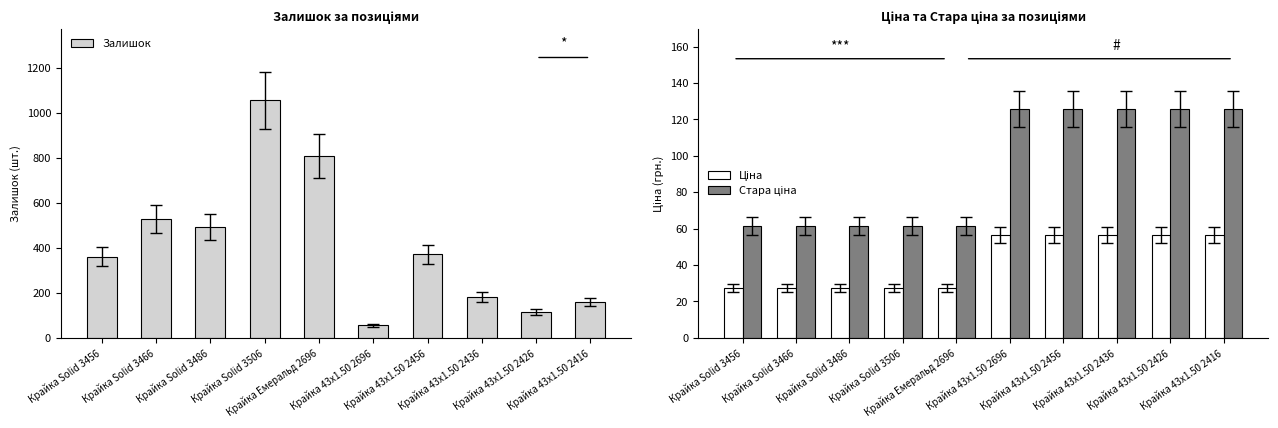

At which label is Ціна closest to 42?

Крайка Solid 3456